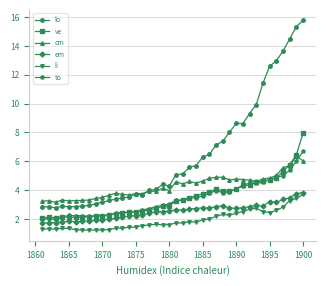

Which series has the largest range (max minus min)?

lo